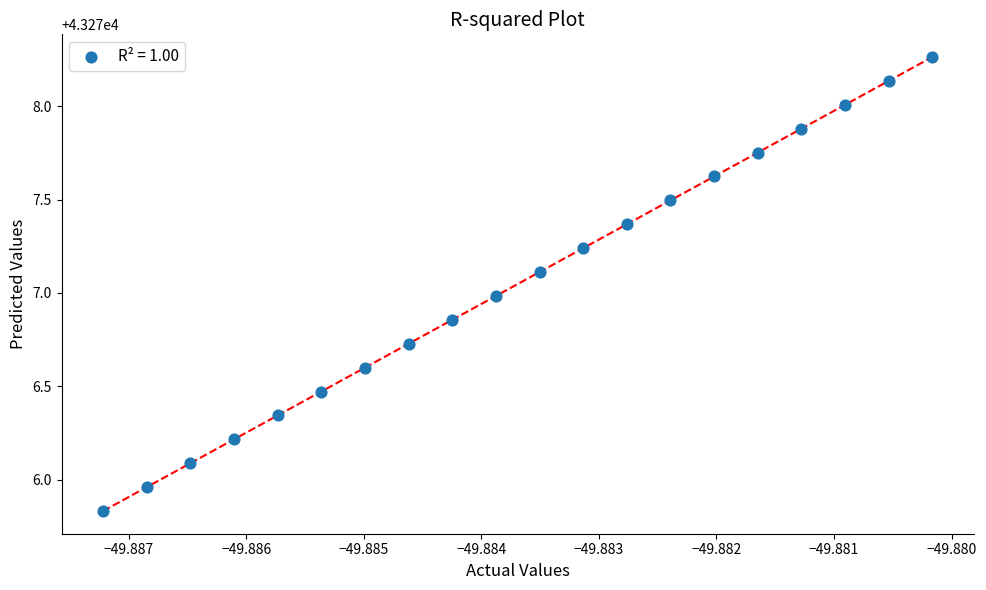

What is the range of Y values (max minus min)?

2.4